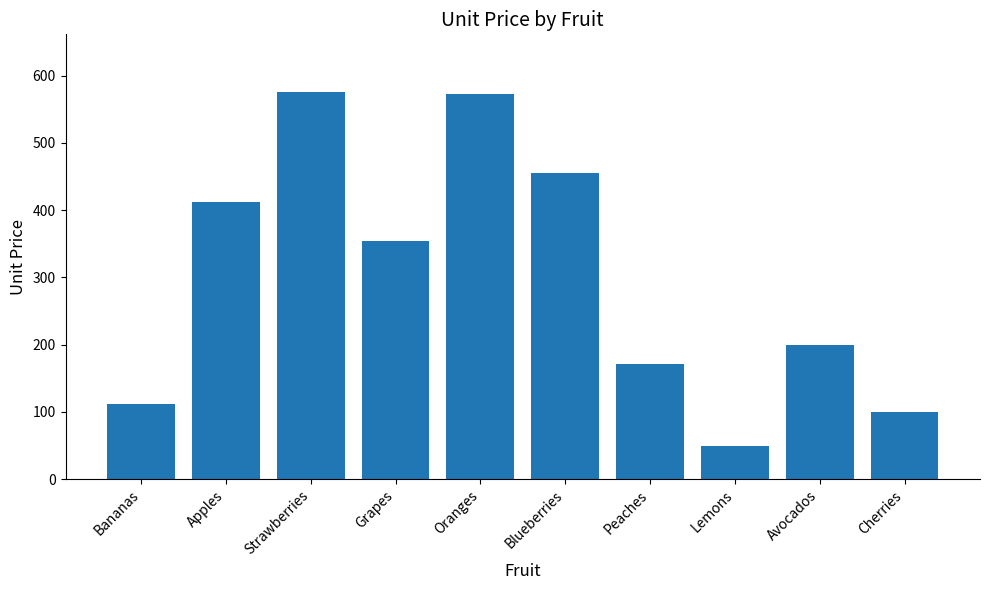

At which category does the chart reach its minimum across all series?

Lemons